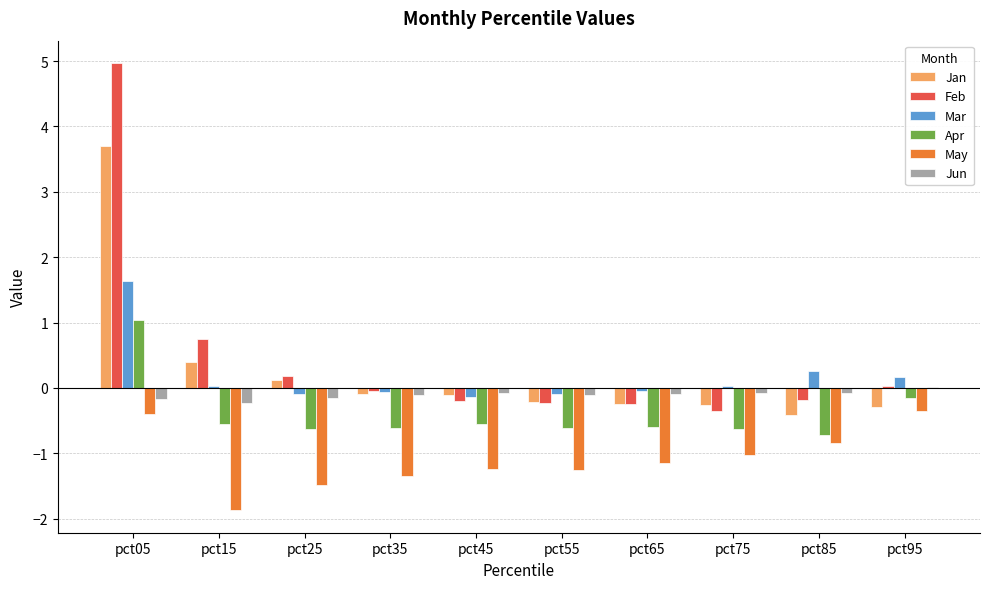

How many groups of bars are there?

10